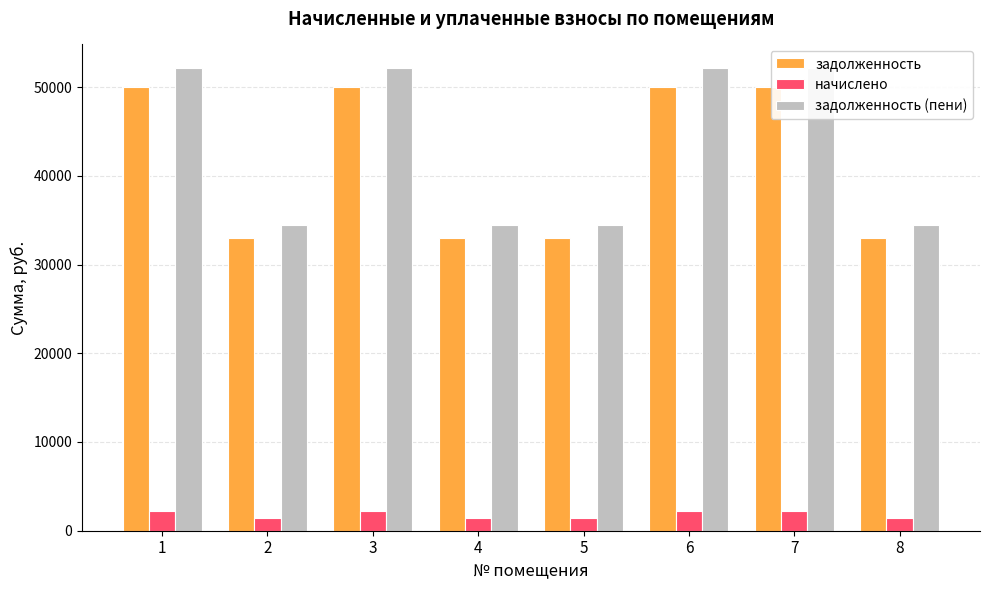

At which label does начислено reach its minimum?

2